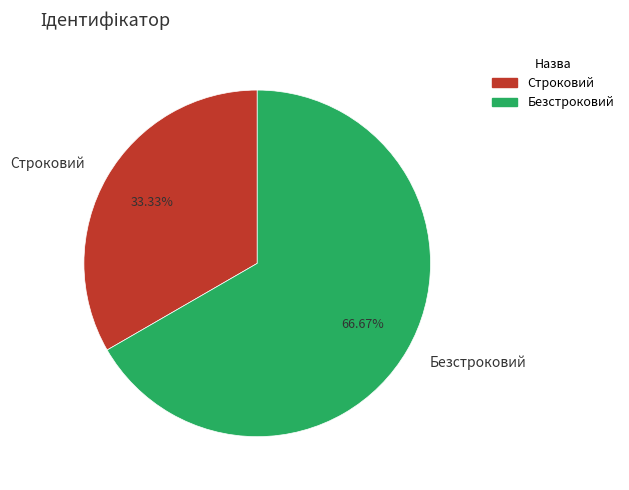

Is it true that Строковий is 40% of the pie?

False